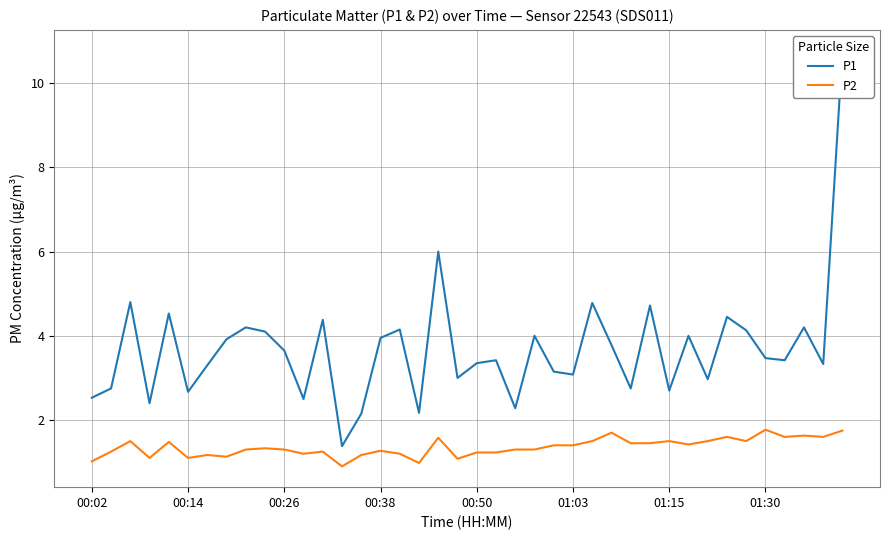

Reading right to left, transcribe all the data shown in this chart.

P1: 10.8	3.3	4.2	3.4	3.5	4.1	4.5	3.0	4.0	2.7	4.7	2.8	3.8	4.8	3.1	3.1	4.0	2.3	3.4	3.4	3.0	6.0	2.2	4.2	4.0	2.1	1.4	4.4	2.5	3.6	4.1	4.2	3.9	3.3	2.7	4.5	2.4	4.8	2.8	2.5
P2: 1.8	1.6	1.6	1.6	1.8	1.5	1.6	1.5	1.4	1.5	1.4	1.4	1.7	1.5	1.4	1.4	1.3	1.3	1.2	1.2	1.1	1.6	1.0	1.2	1.3	1.2	0.9	1.2	1.2	1.3	1.3	1.3	1.1	1.2	1.1	1.5	1.1	1.5	1.2	1.0